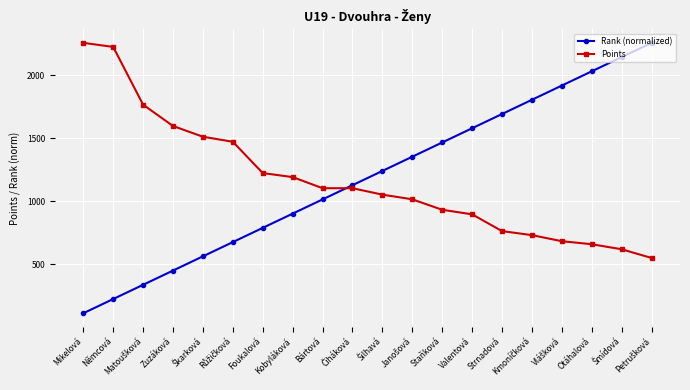

What is the smallest value displayed?

112.8